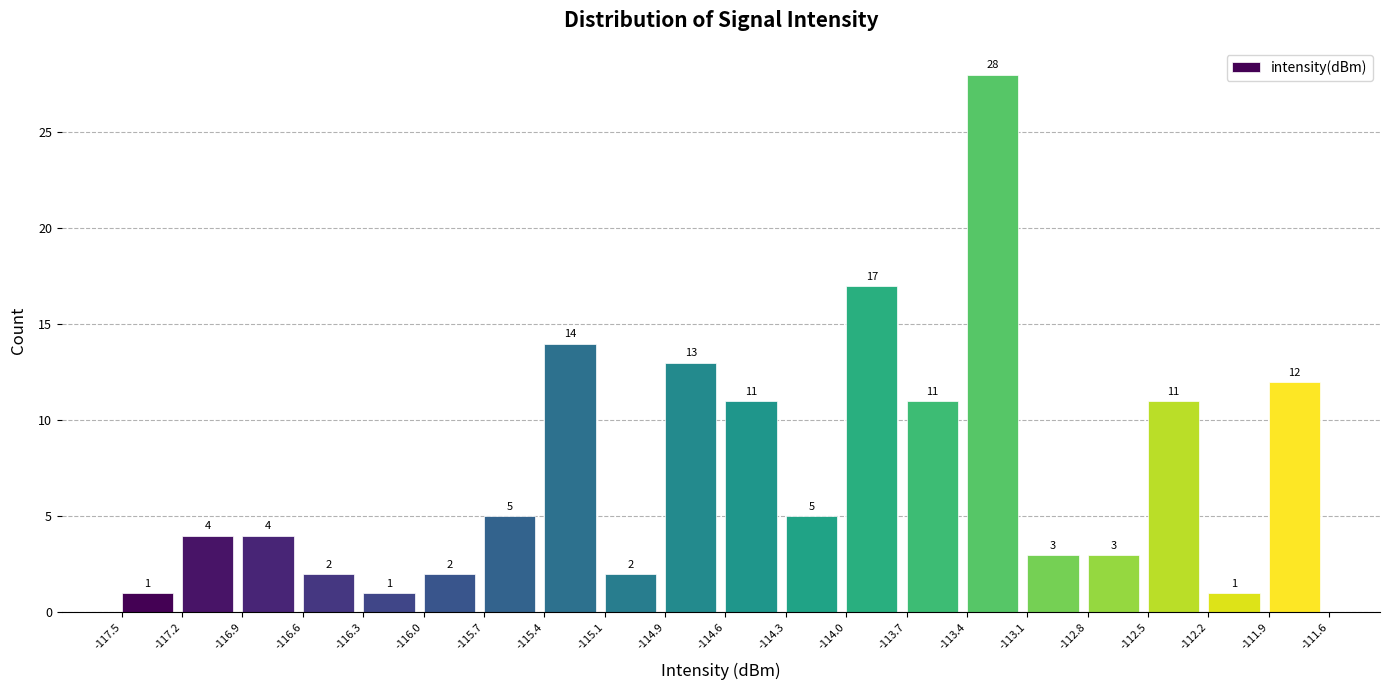

What is the height of the bar covering -113.1 to -112.8 on the x-axis?

3